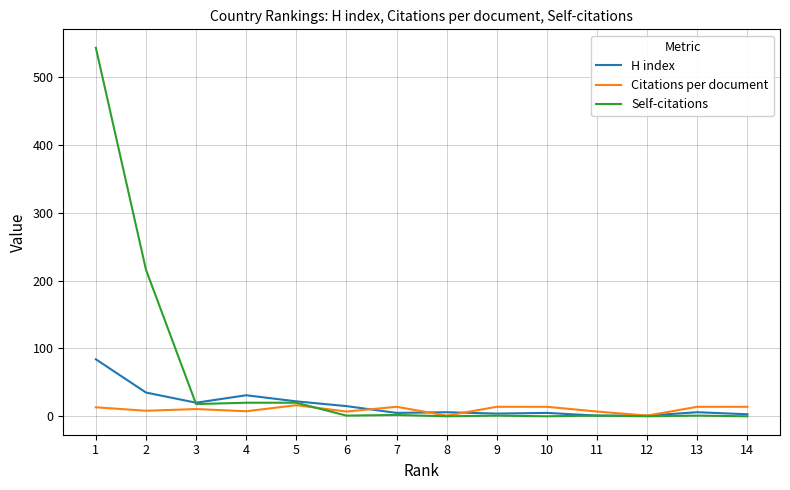

At how many categories does at least one series exceed 420?

1